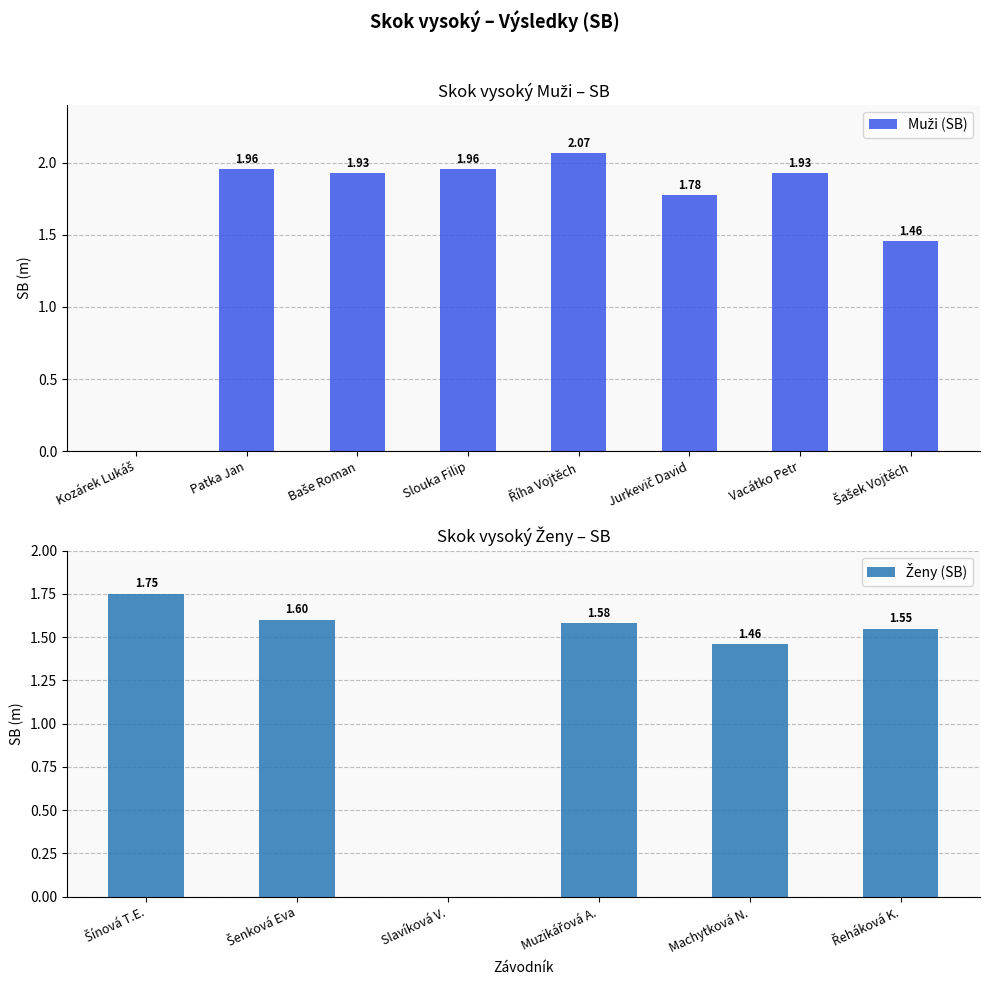

Reading left to right, extract all data points from this chart.

Kozárek Lukáš=0.0	Patka Jan=2.0	Baše Roman=1.9	Slouka Filip=2.0	Říha Vojtěch=2.1	Jurkevič David=1.8	Vacátko Petr=1.9	Šašek Vojtěch=1.5